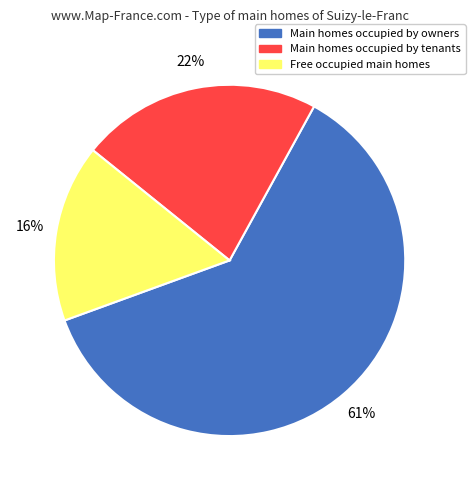

To the nearest percent, what is the difference between the largest and smallest slice percentages?

45%